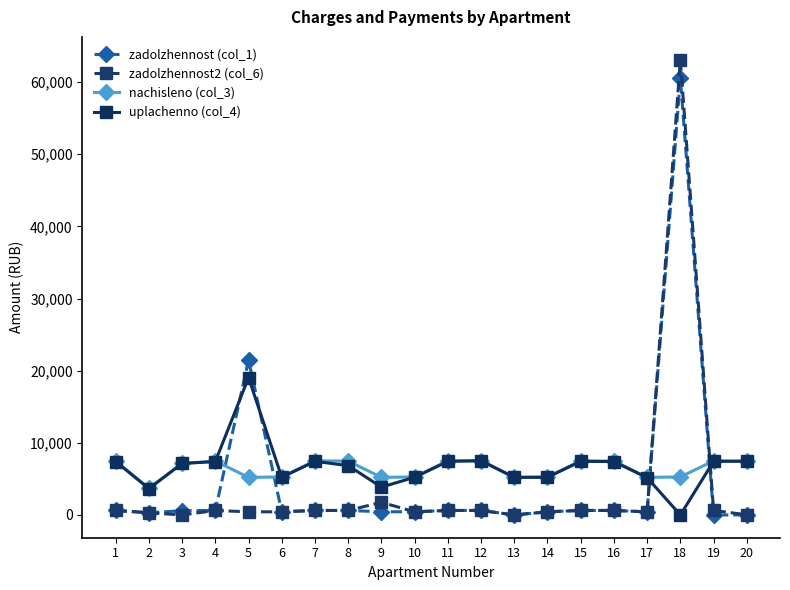

True or false: nachisleno (col_3) and zadolzhennost (col_1) cross at least once.

True